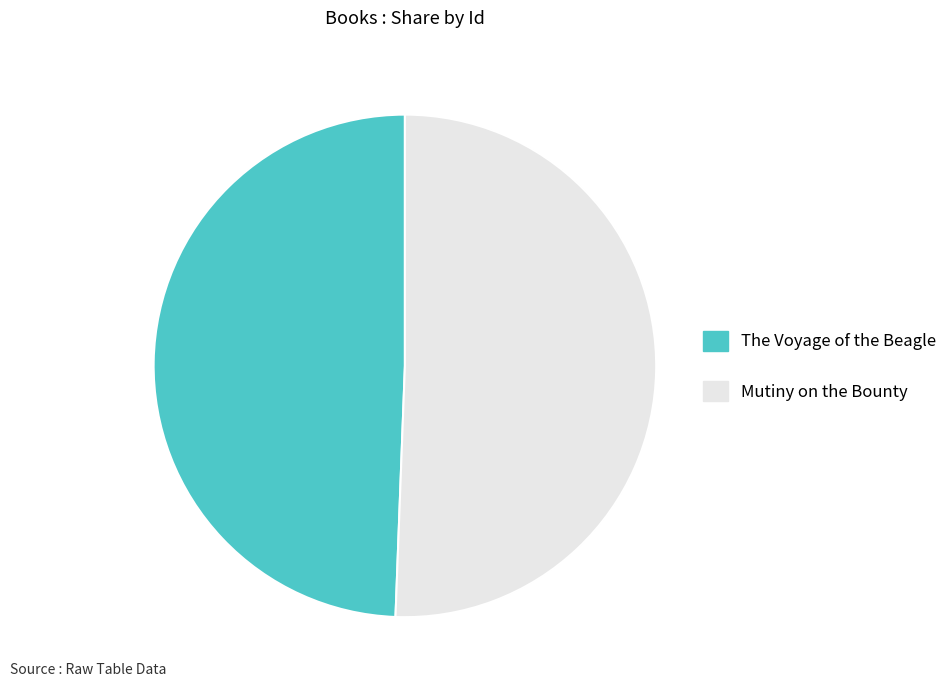

Which category has the biggest portion of the pie?

Mutiny on the Bounty